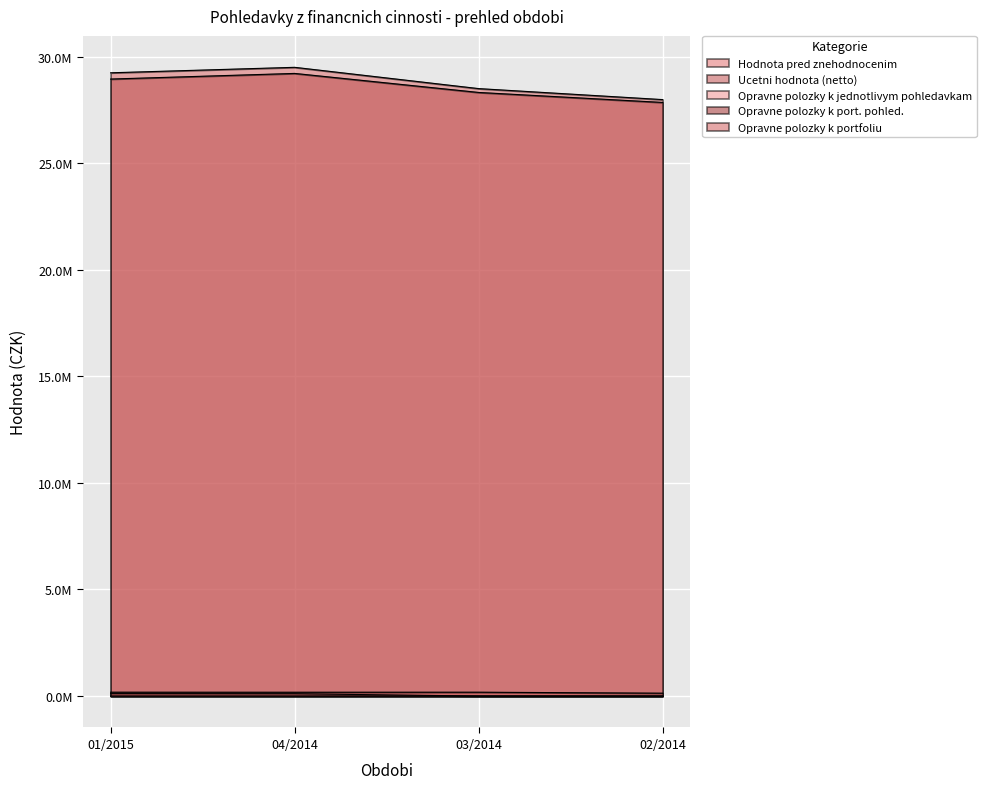

Rank the series at 02/2014 from lowest to highest value.

Opravne polozky k jednotlivym pohledavkam, Opravne polozky k port. pohled., Opravne polozky k portfoliu, Ucetni hodnota (netto), Hodnota pred znehodnocenim